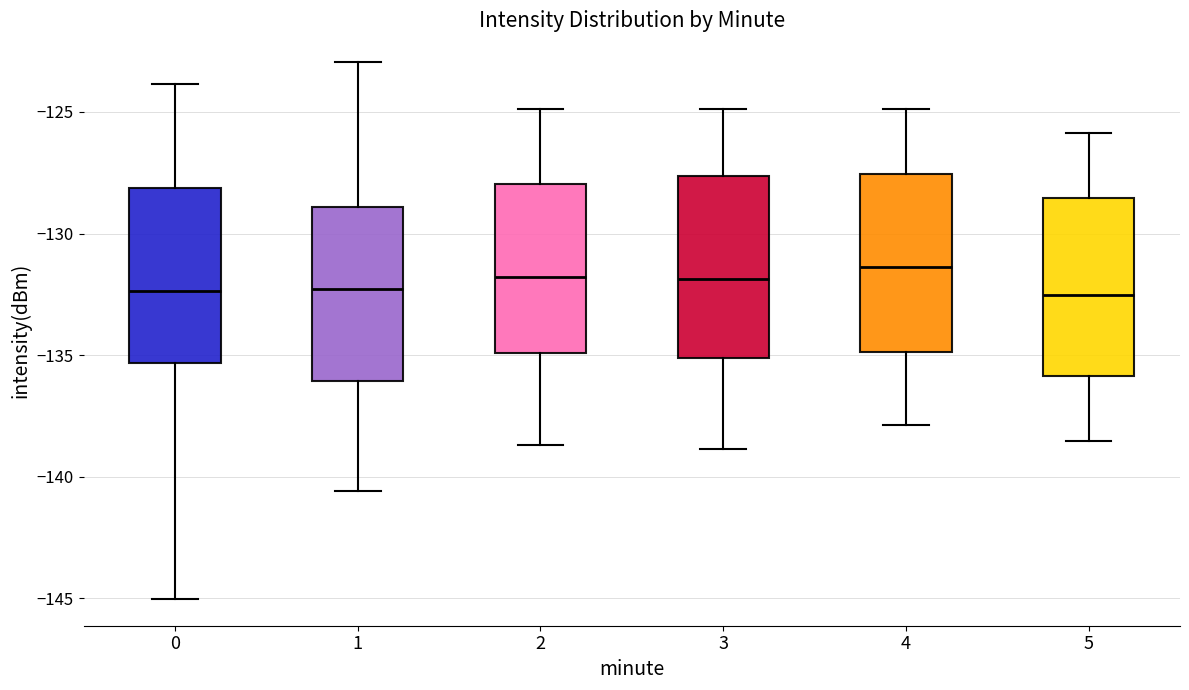

Reading left to right, read every box against the y-axis: the position of its median line, the range the box covers, and the ends of its whiskers. The values are not printed on the chart, so give them approximately, as read against the axis.

0: median -132.5, box -135.5 to -128.0, whiskers -145.0 to -124.0
1: median -132.5, box -136.0 to -129.0, whiskers -140.5 to -123.0
2: median -132.0, box -135.0 to -128.0, whiskers -138.5 to -125.0
3: median -132.0, box -135.0 to -127.5, whiskers -139.0 to -125.0
4: median -131.5, box -135.0 to -127.5, whiskers -138.0 to -125.0
5: median -132.5, box -136.0 to -128.5, whiskers -138.5 to -126.0